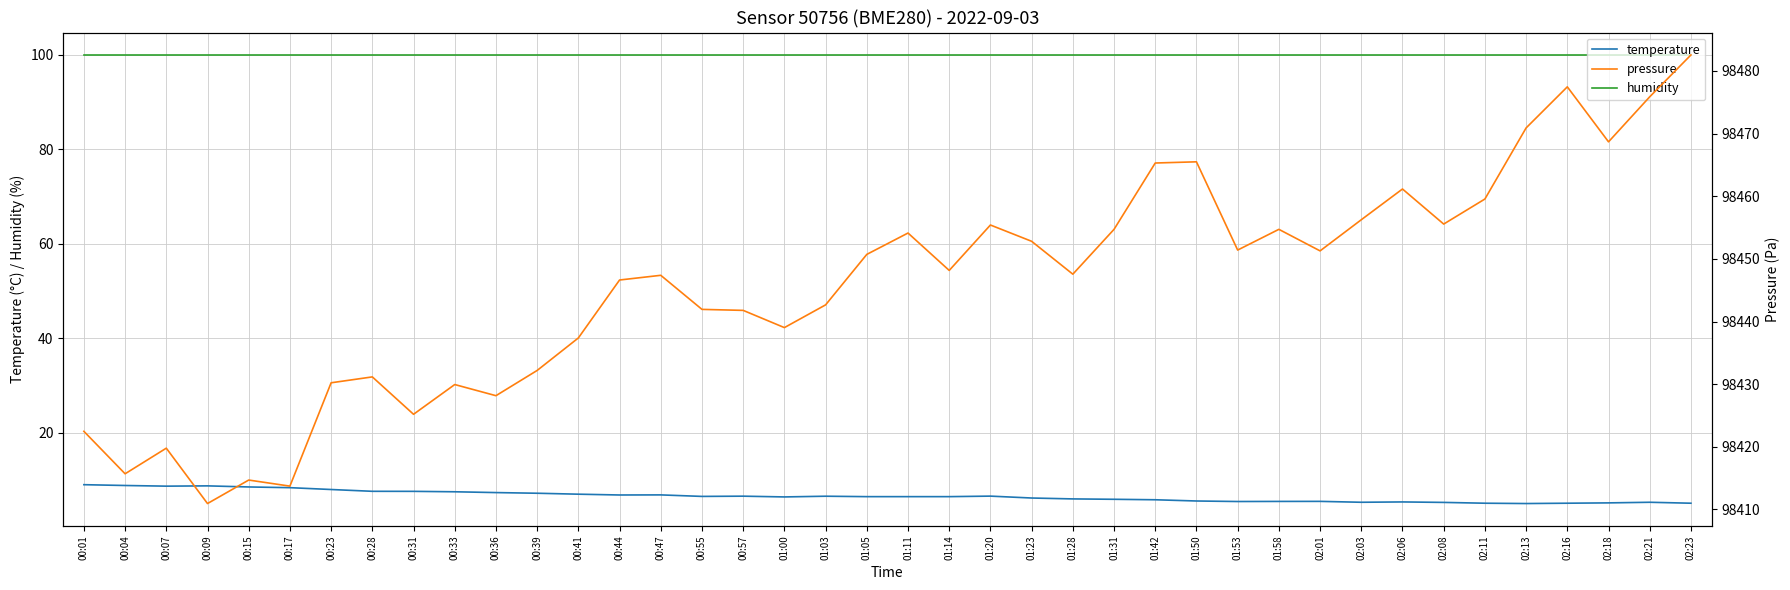

At 02:18, list the series in order from smallest to largest.

temperature, humidity, pressure